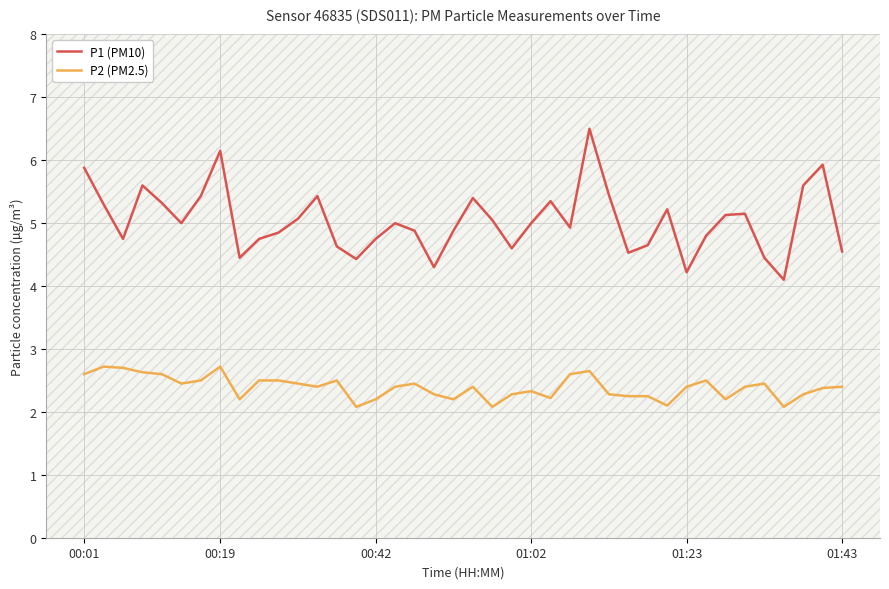

What is the smallest value displayed?

2.1